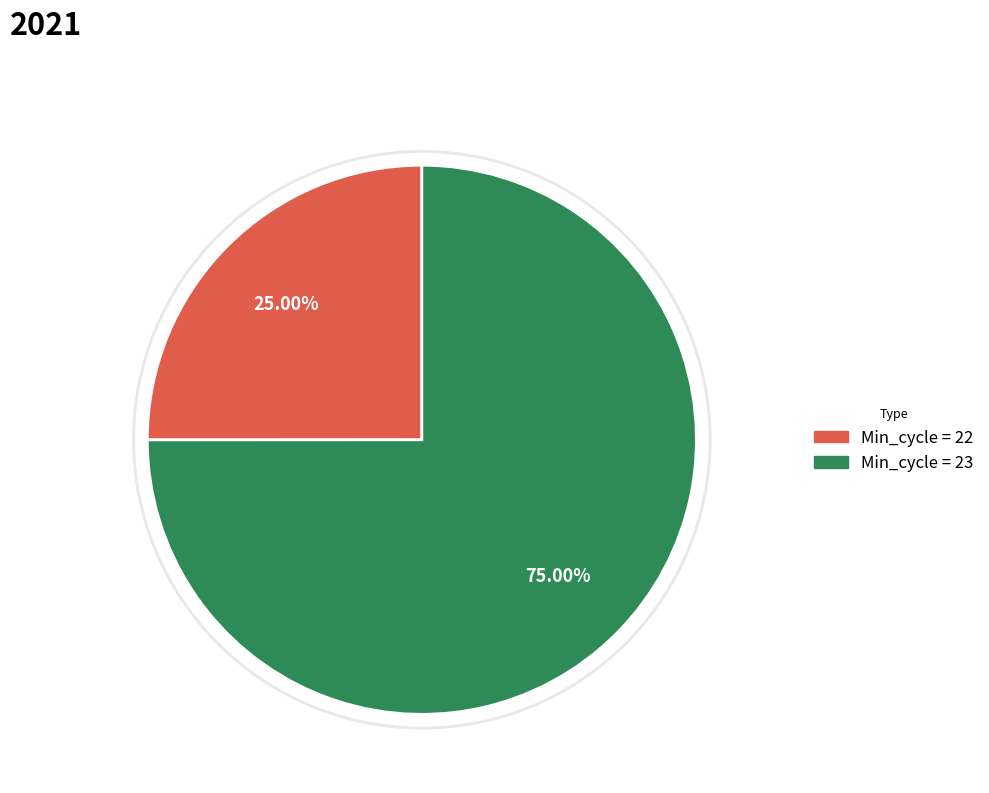

Does any single category account for the majority?

Yes